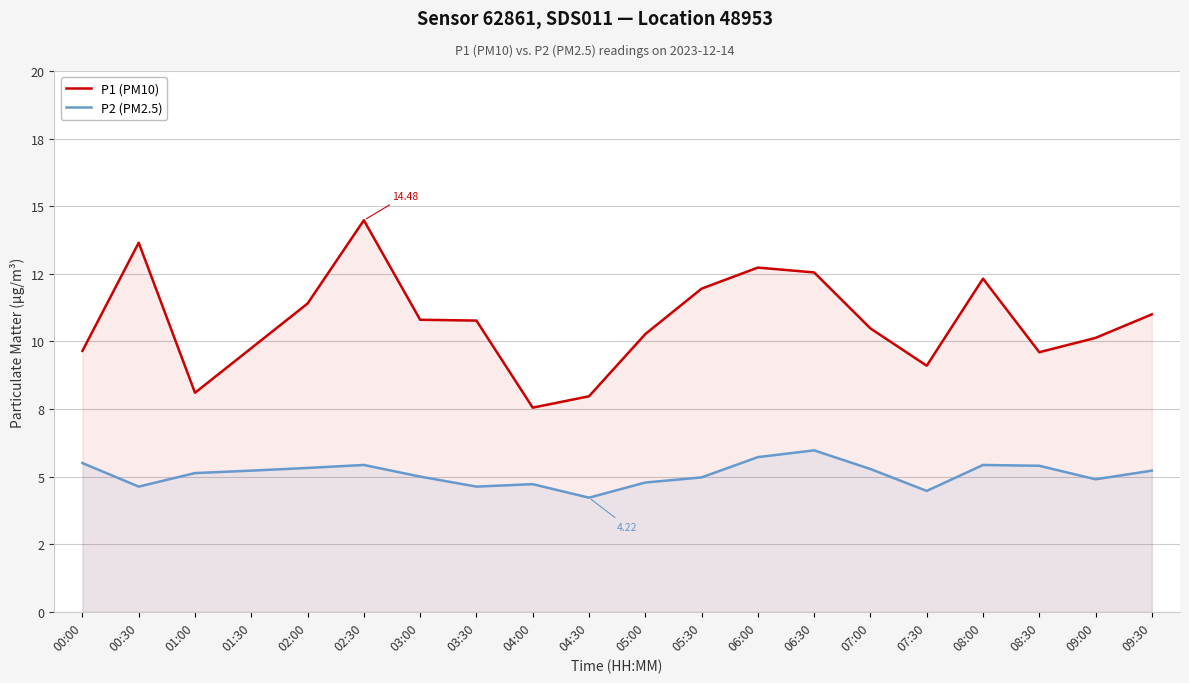

How many interior local valleys does the P1 (PM10) series have?

4